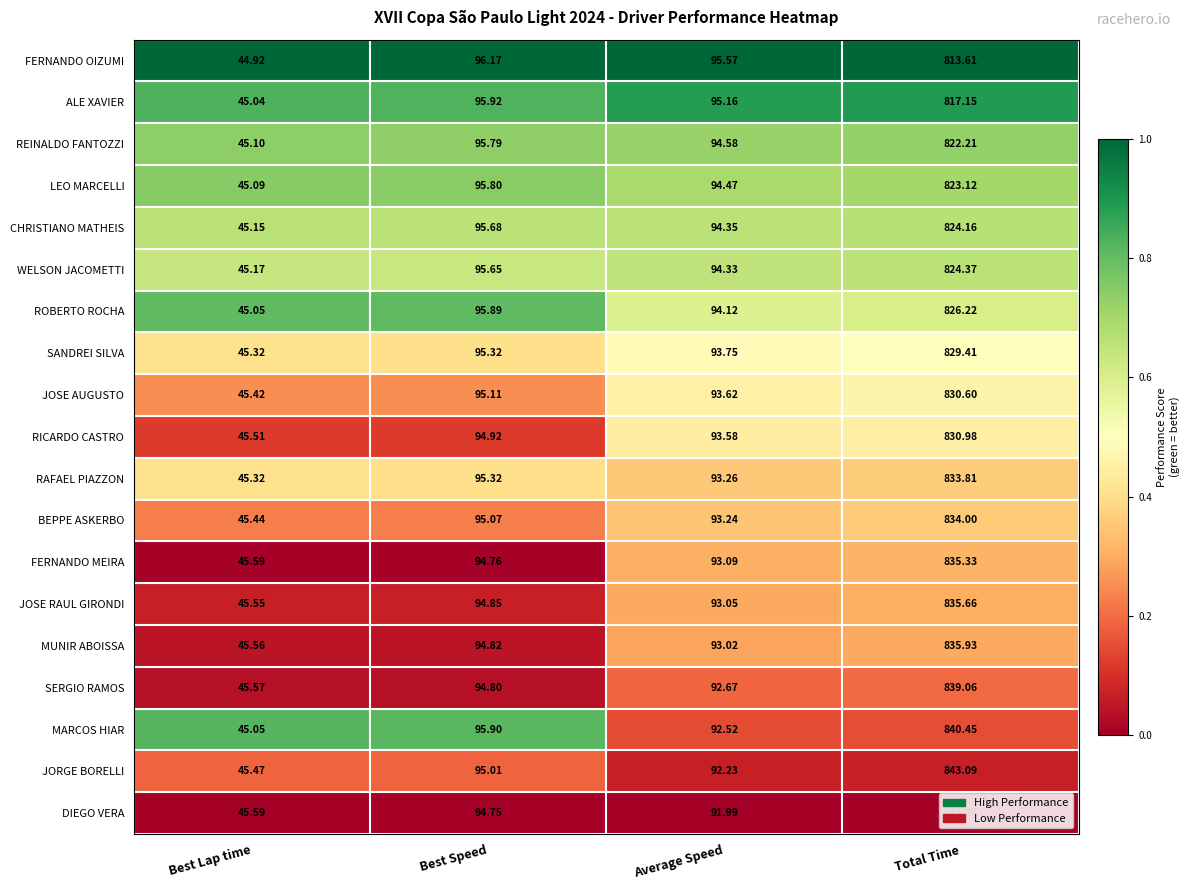

List the series in order of their peak value, lowest first.

FERNANDO OIZUMI, ALE XAVIER, REINALDO FANTOZZI, LEO MARCELLI, CHRISTIANO MATHEIS, WELSON JACOMETTI, ROBERTO ROCHA, SANDREI SILVA, JOSE AUGUSTO, RICARDO CASTRO, RAFAEL PIAZZON, BEPPE ASKERBO, FERNANDO MEIRA, JOSE RAUL GIRONDI, MUNIR ABOISSA, SERGIO RAMOS, MARCOS HIAR, JORGE BORELLI, DIEGO VERA